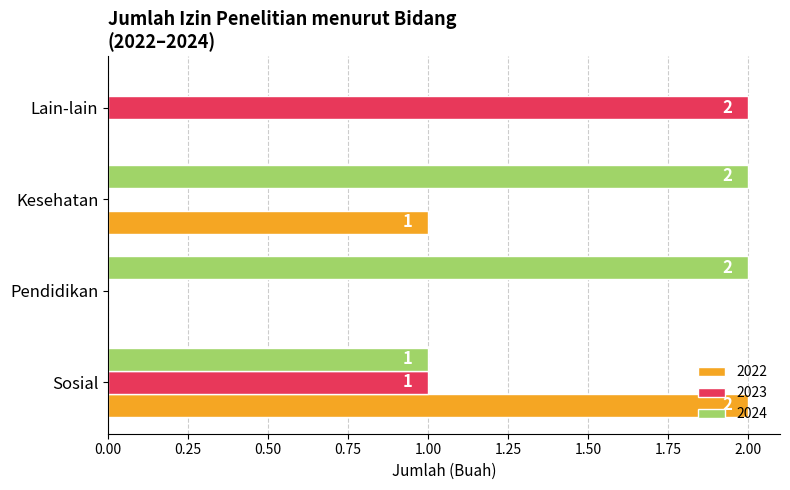

Is it true that 2023 equals 1 at Sosial?

True